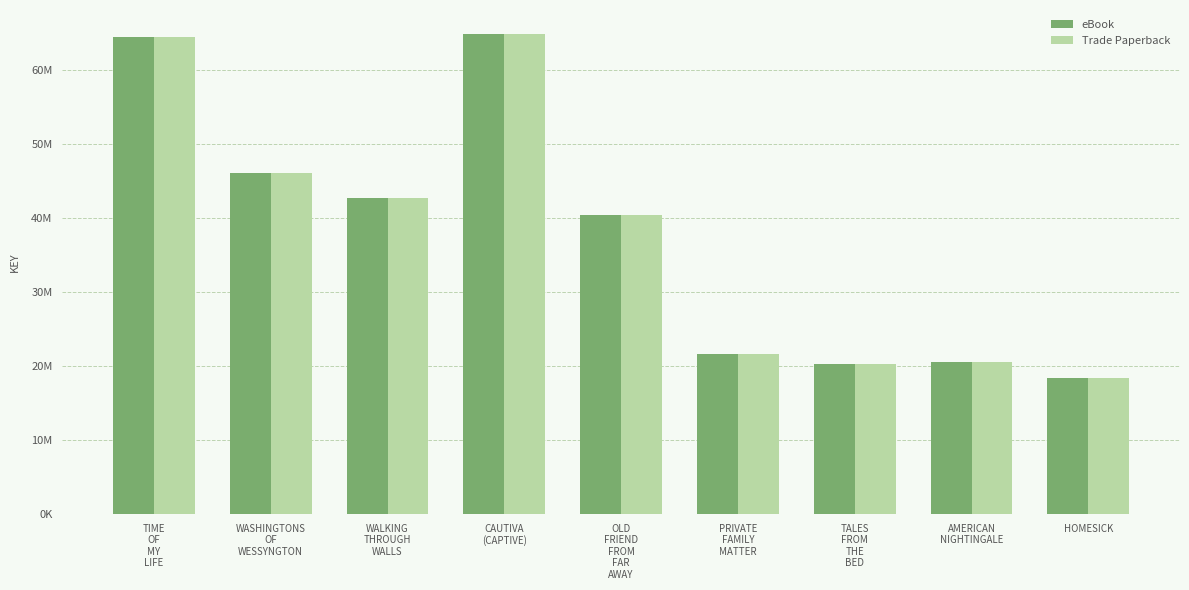

Are the bars grouped side by side (vs. stacked)?

Yes